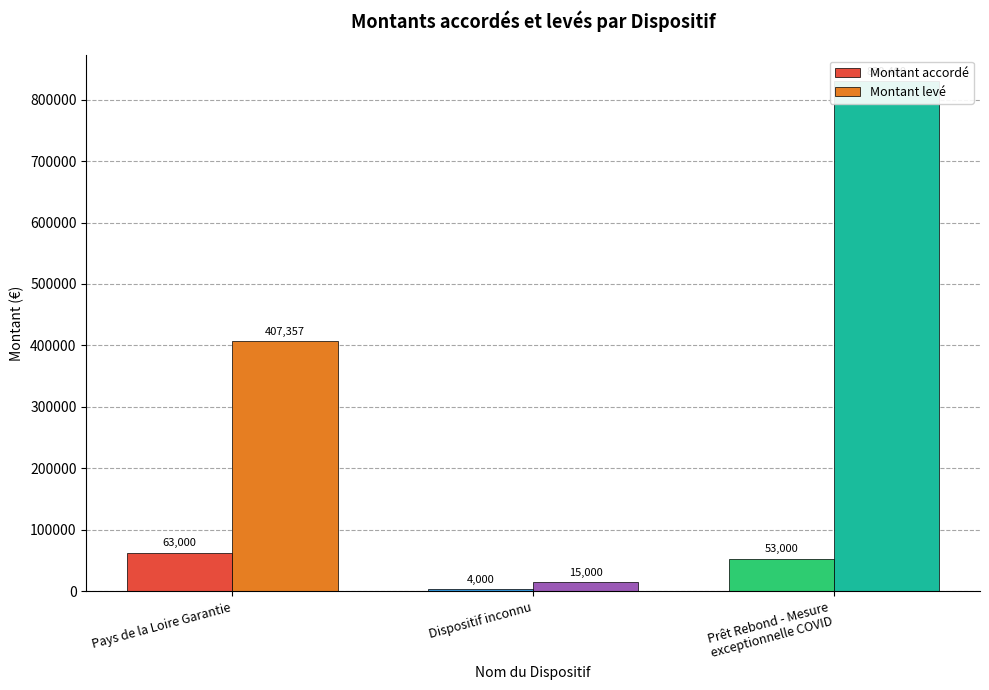

Is the value of Montant levé at Pays de la Loire Garantie greater than the value of Montant accordé at Dispositif inconnu?

Yes